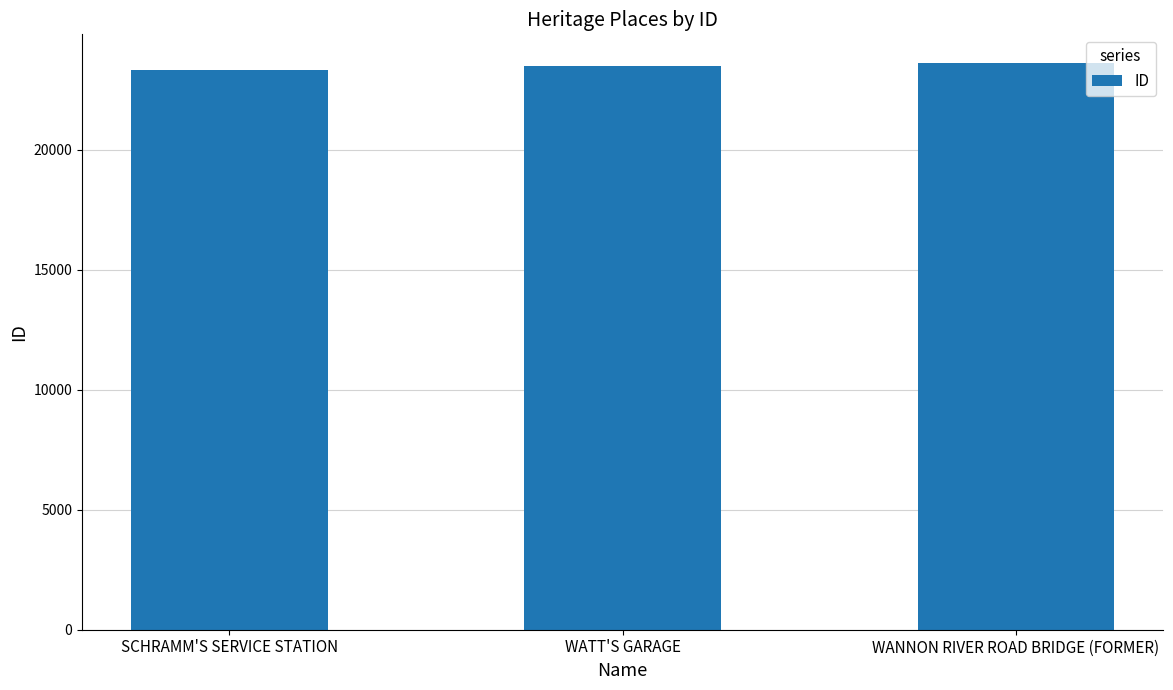

What is the value of the 1st bar from the left?

23331